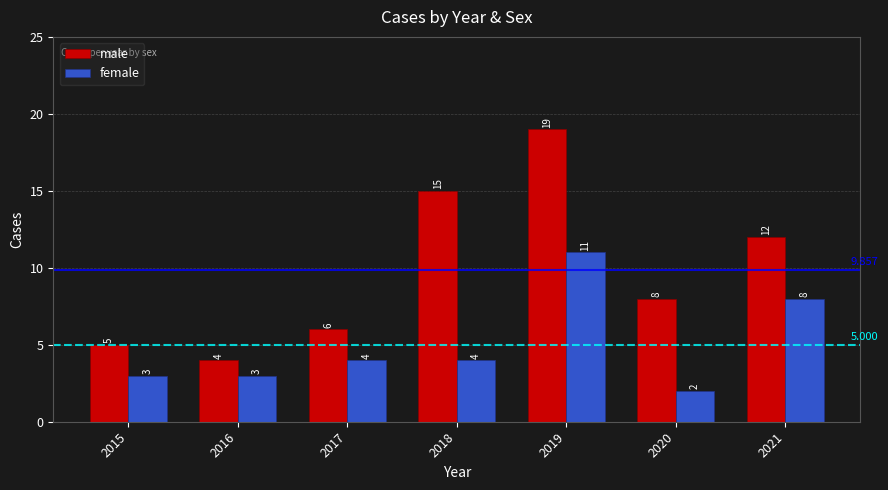

Count the female values in the range 3 to 8.

5